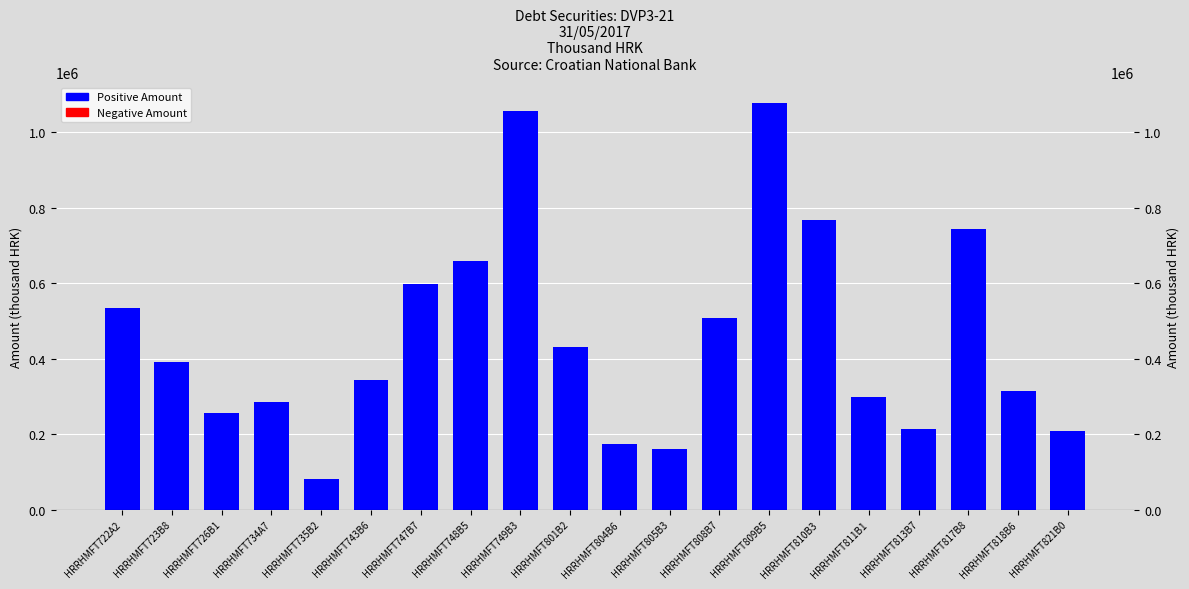

Approximately how many times larger is the value at HRRHMFT722A2 compared to HRRHMFT818B6?

1.7